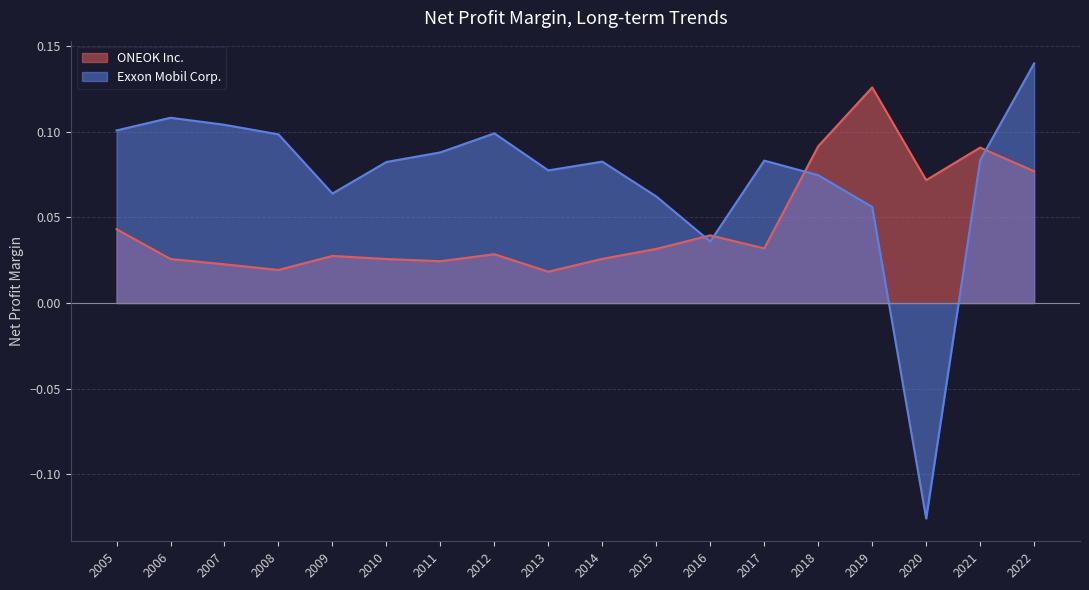

Between 2014 and 2006, which is larger?

2014